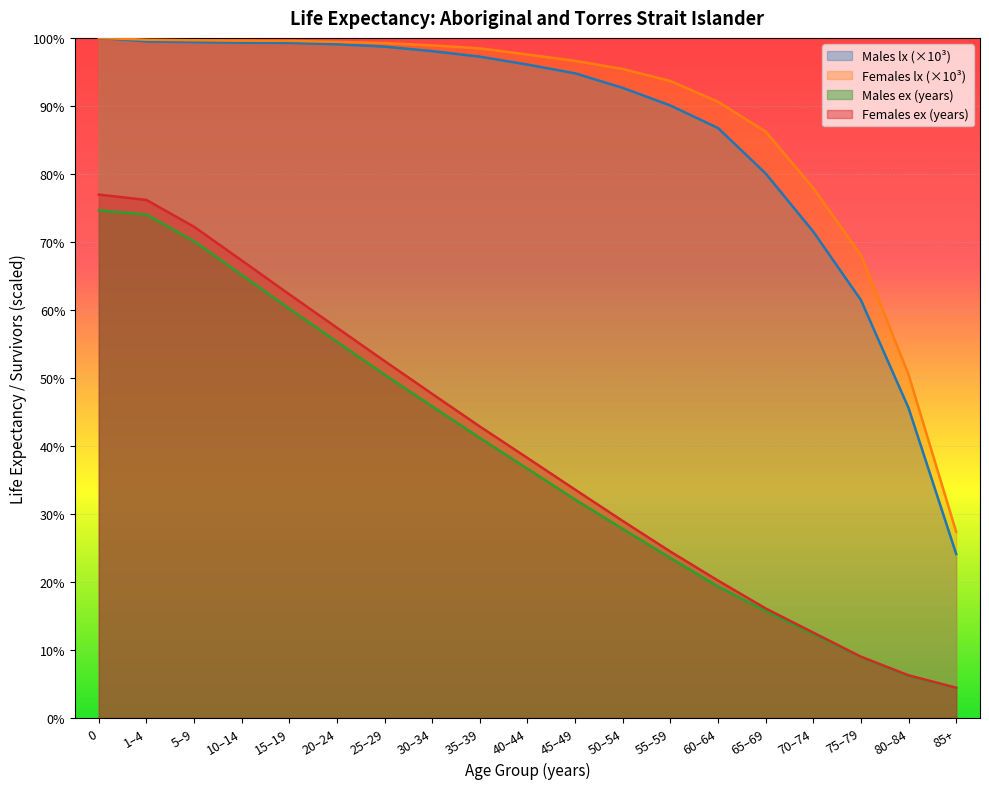

How many lines are shown in the chart?

4